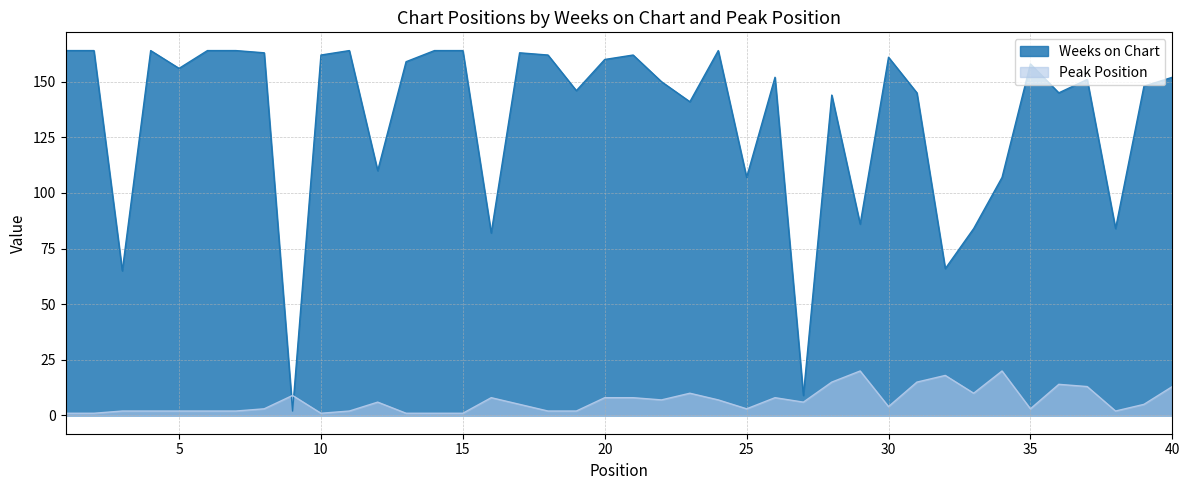

How many times do Weeks on Chart and Peak Position cross each other?

2